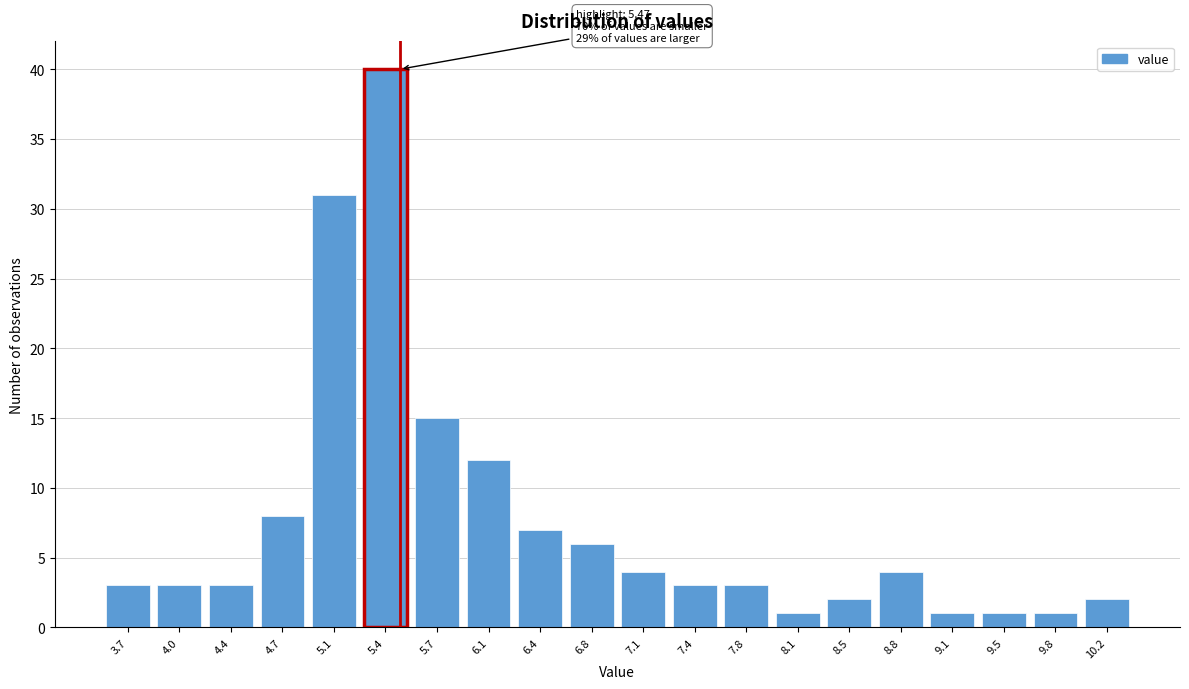

Reading left to right, transcribe all the data shown in this chart.

3.7=3	4.0=3	4.4=3	4.7=8	5.1=31	5.4=40	5.7=15	6.1=12	6.4=7	6.8=6	7.1=4	7.4=3	7.8=3	8.1=1	8.5=2	8.8=4	9.1=1	9.5=1	9.8=1	10.2=2